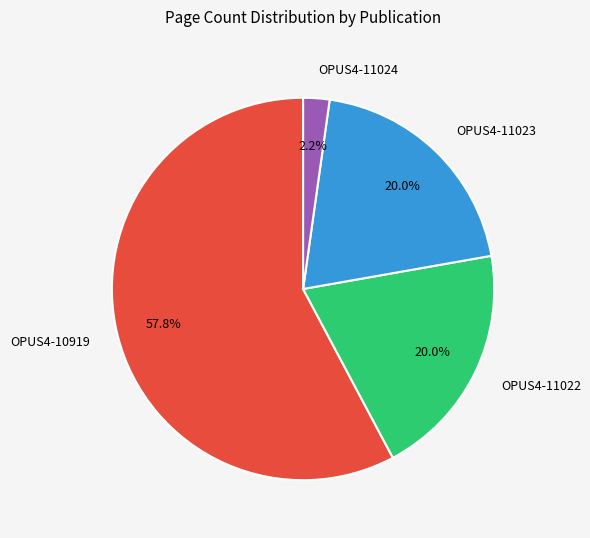

To the nearest percent, what portion does OPUS4-11023 represent?

20%